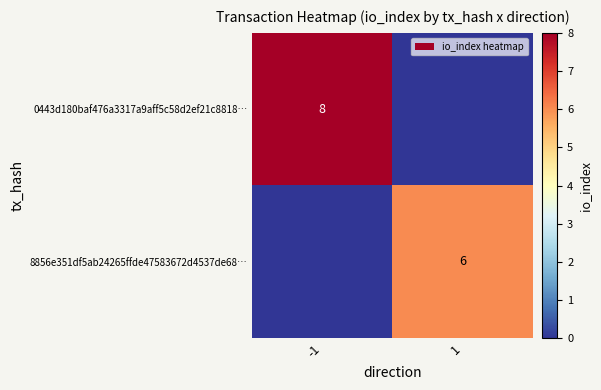

The value of 0443d180baf476a3317a9aff5c58d2ef21c8818… at -1 is 11. True or false?

False